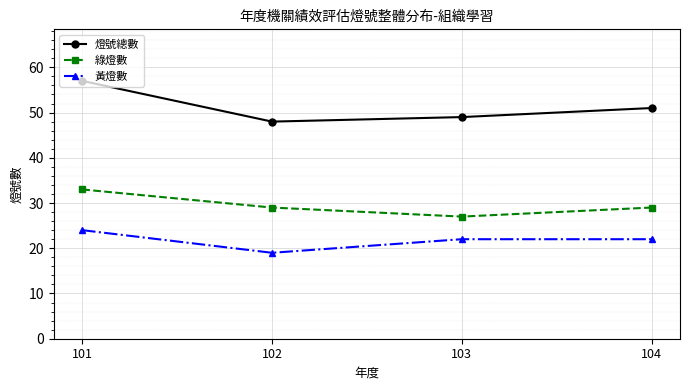

Which series has the largest range (max minus min)?

燈號總數